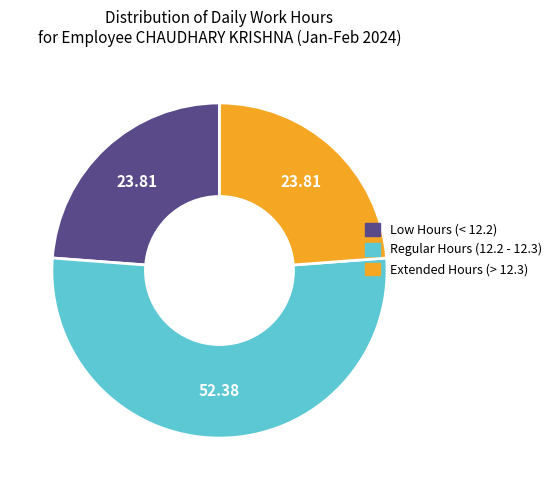

How many slices are in this pie chart?

3